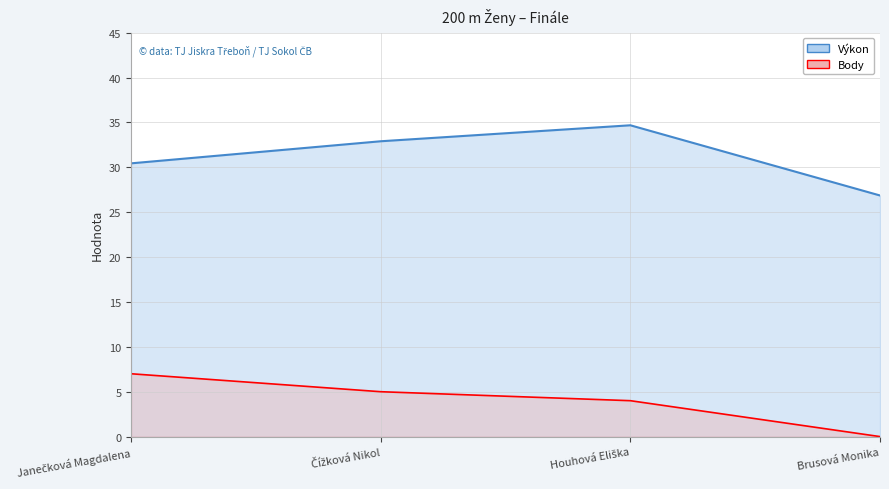

What is the difference between the Výkon values at Čížková Nikol and Janečková Magdalena?

2.5